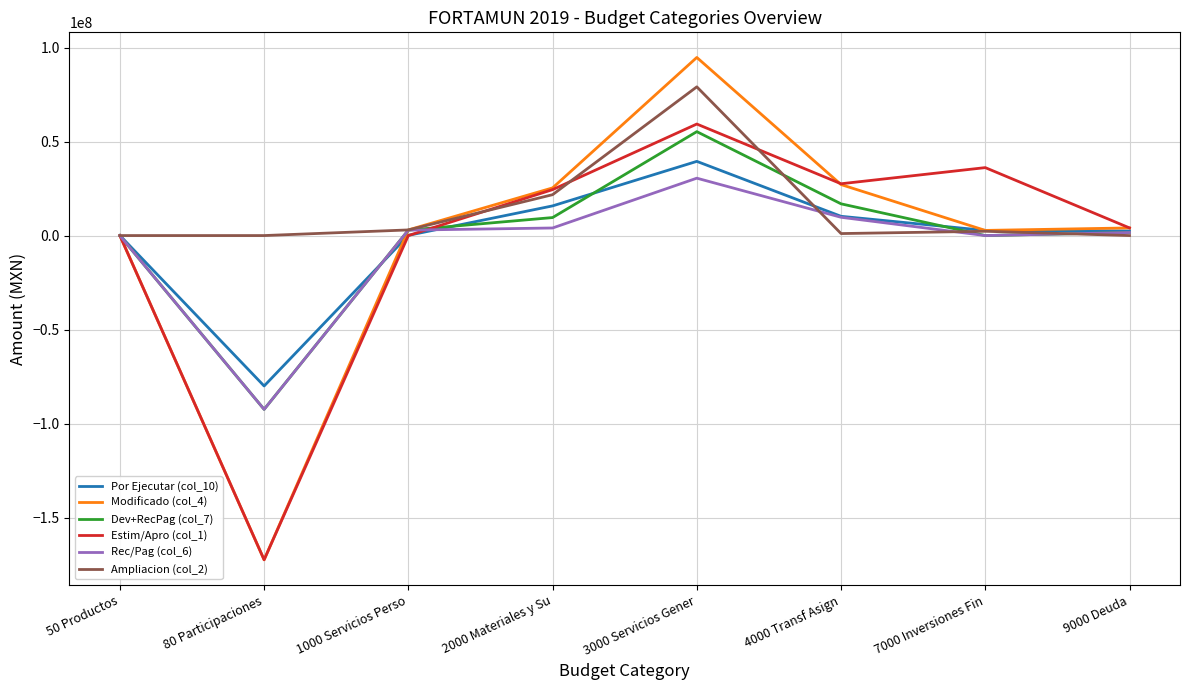

What is the difference between the highest and lowest values at 3000 Servicios Gener?

64228250.1